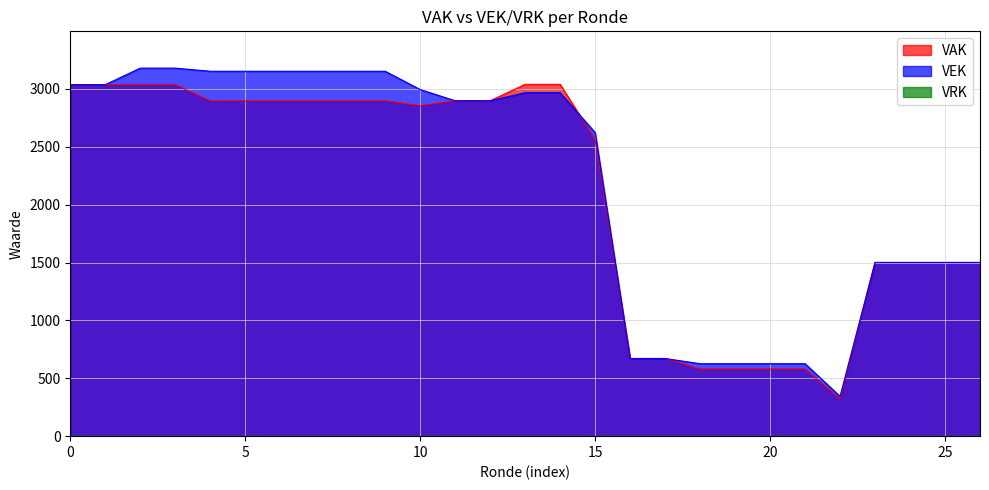

What is the value of the VEK point at the 8th from the left?

3153